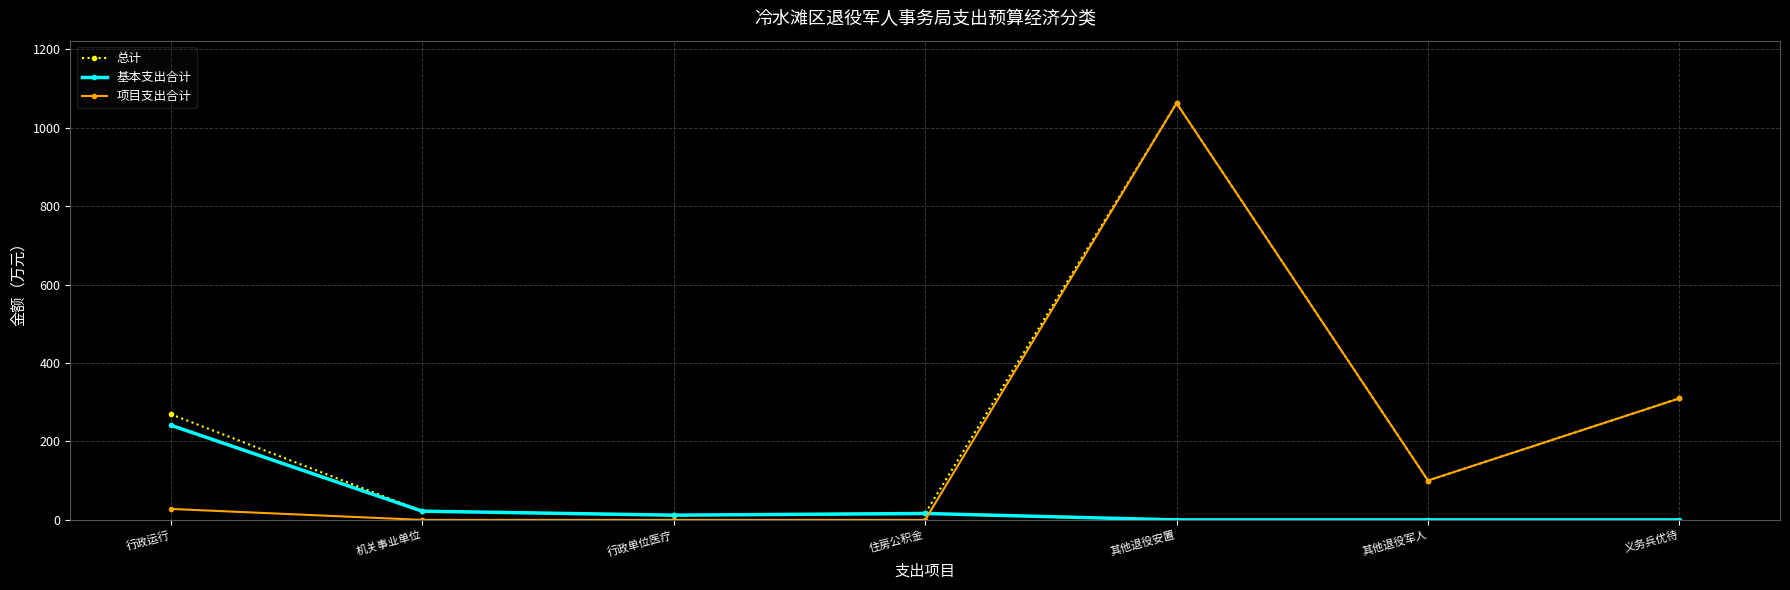

At which label does 基本支出合计 reach its peak?

行政运行